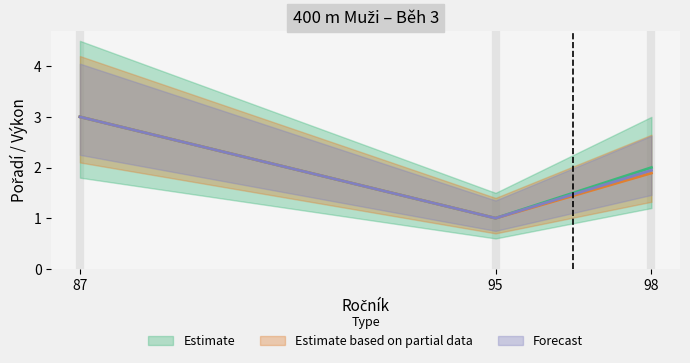

What are all the series names shown in the legend?

Estimate, Estimate based on partial data, Forecast